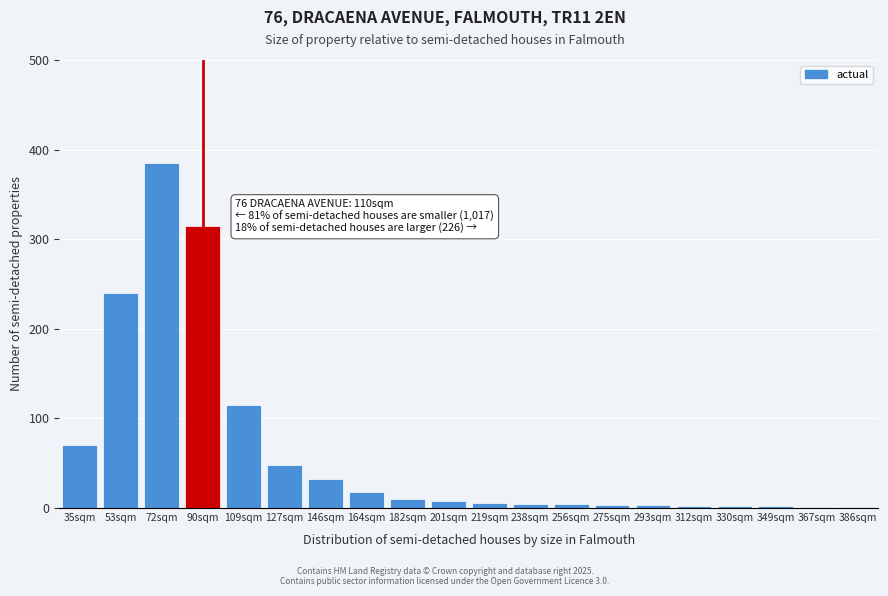

Which category has the highest value across all series?

72sqm